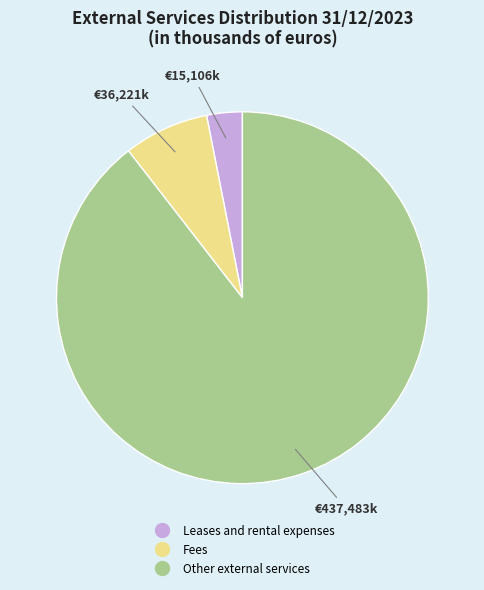

Which category accounts for the majority?

Other external services